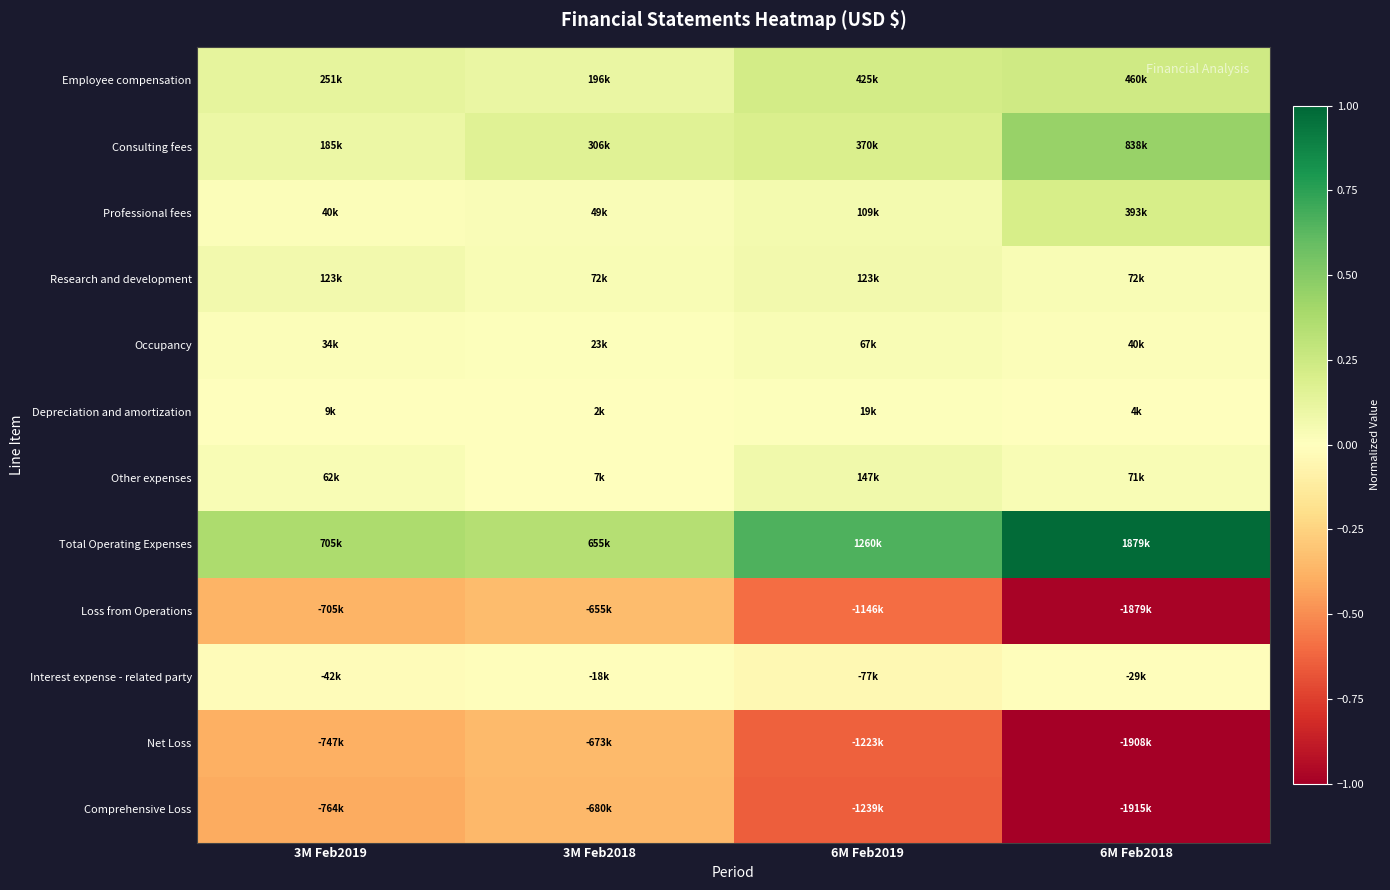

What is the smallest value displayed?

-1.0